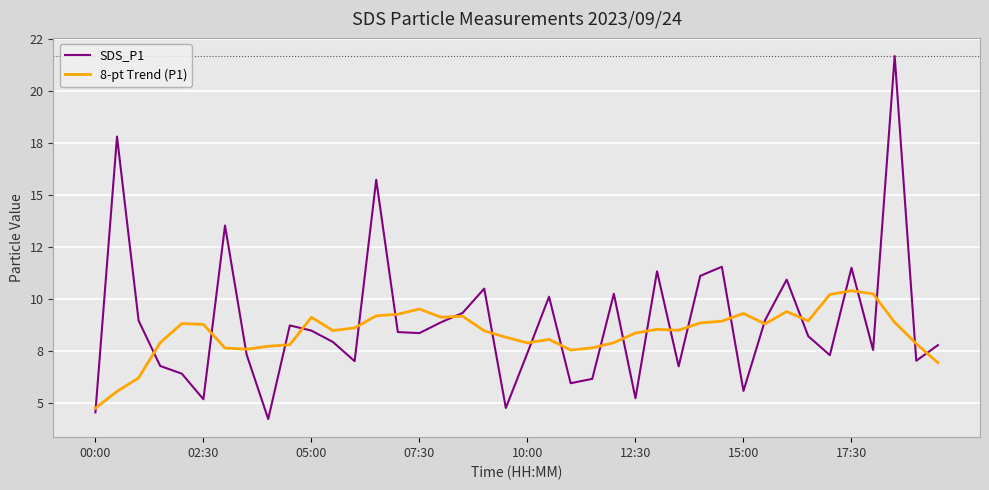

Reading left to right, transcribe all the data shown in this chart.

SDS_P1: 4.6	17.8	9.0	6.8	6.4	5.2	13.6	7.3	4.2	8.8	8.5	8.0	7.0	15.8	8.4	8.4	8.9	9.3	10.5	4.8	7.4	10.1	6.0	6.2	10.3	5.2	11.3	6.8	11.1	11.6	5.6	9.0	10.9	8.2	7.3	11.5	7.6	21.7	7.0	7.8
8-pt Trend (P1): 4.8	5.6	6.2	7.9	8.8	8.8	7.7	7.6	7.7	7.8	9.1	8.5	8.6	9.2	9.3	9.5	9.1	9.2	8.5	8.2	7.9	8.1	7.6	7.7	7.9	8.4	8.6	8.5	8.9	9.0	9.3	8.8	9.4	9.0	10.2	10.4	10.3	8.9	7.9	7.0